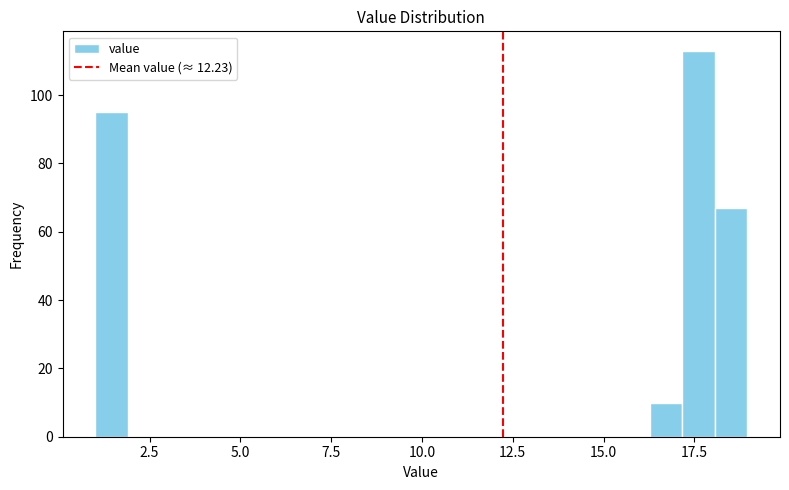

Read against the x-axis, roughly where is the centre of the tallest bar?

17.5